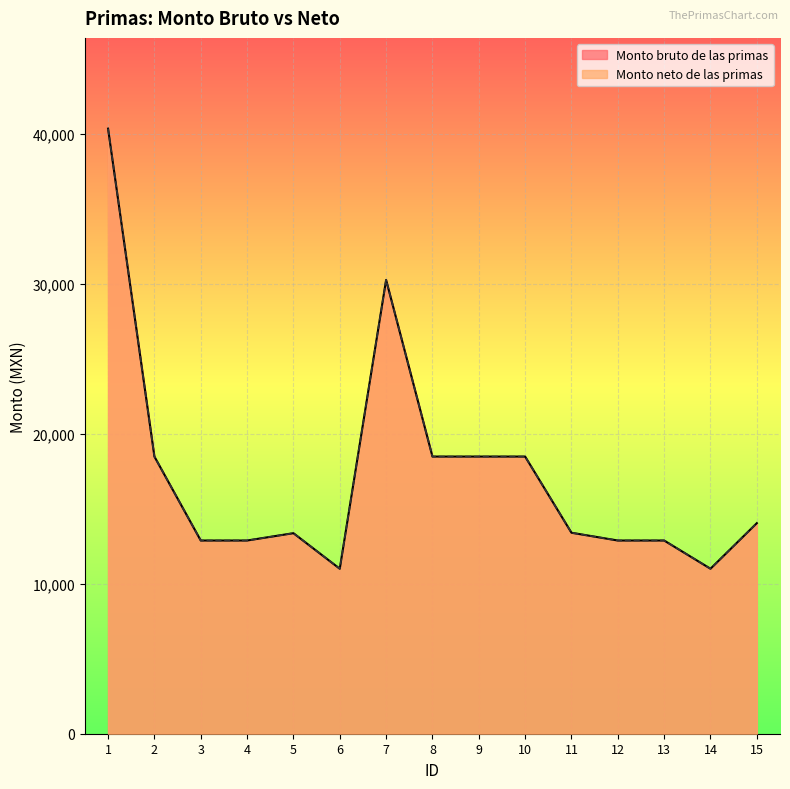

Does the chart display data point markers on the line(s)?

No